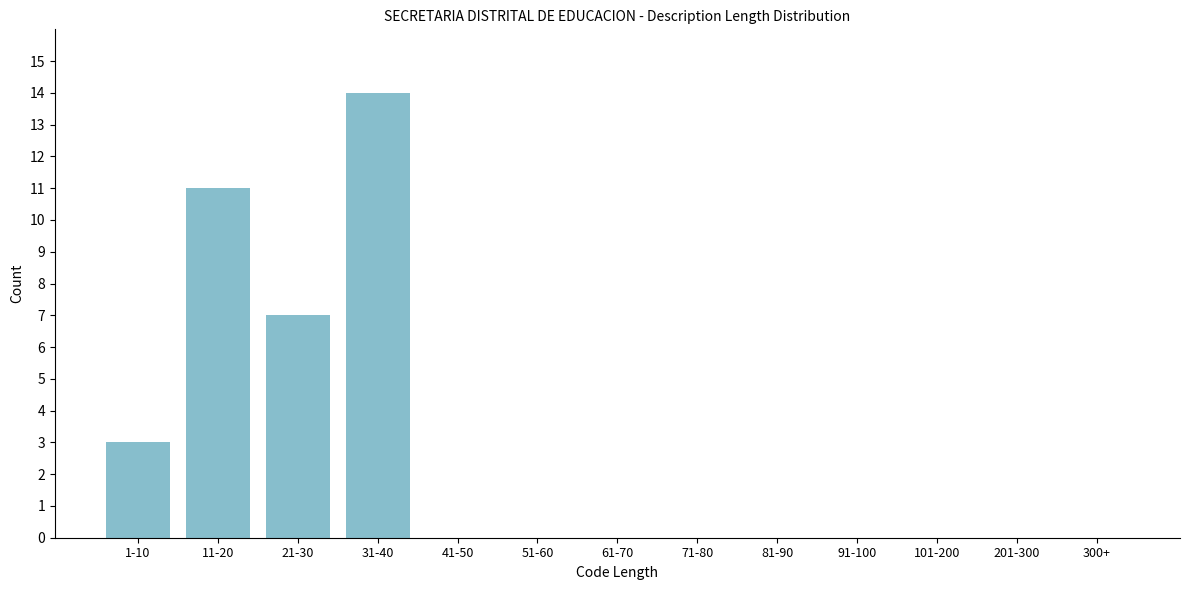

Reading left to right, list all the values displayed in this chart.

1-10=3	11-20=11	21-30=7	31-40=14	41-50=0	51-60=0	61-70=0	71-80=0	81-90=0	91-100=0	101-200=0	201-300=0	300+=0